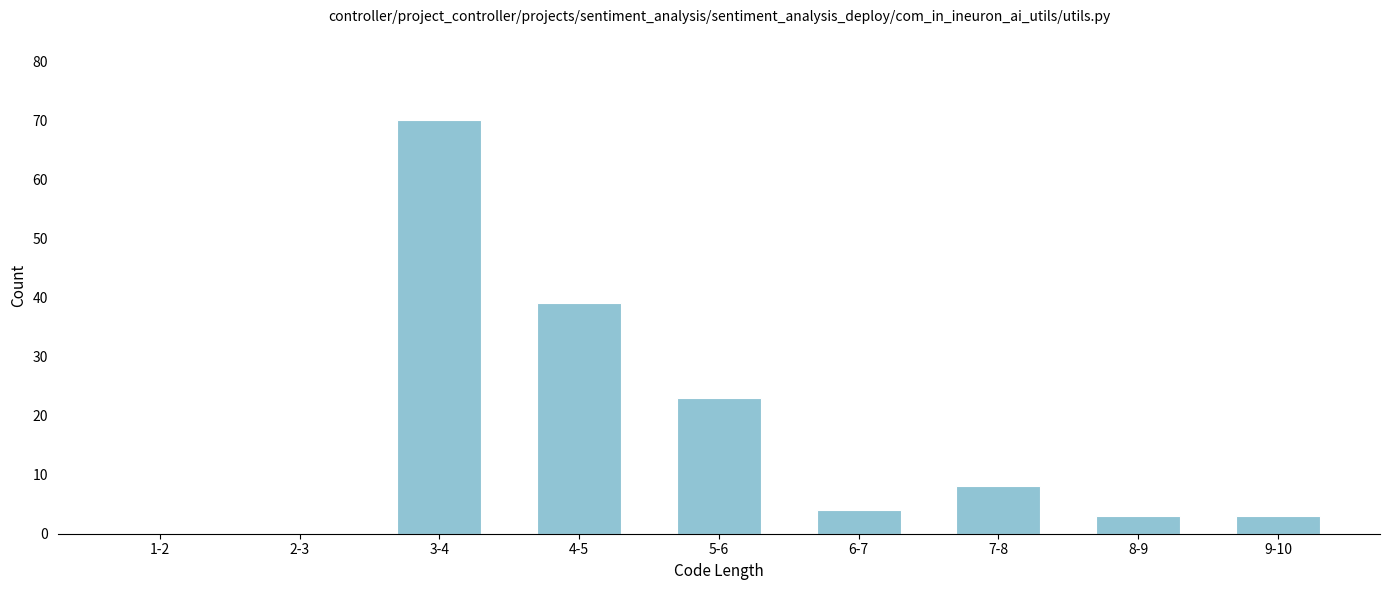

Reading left to right, what are all the values shown in this chart?

1-2=0	2-3=0	3-4=70	4-5=39	5-6=23	6-7=4	7-8=8	8-9=3	9-10=3